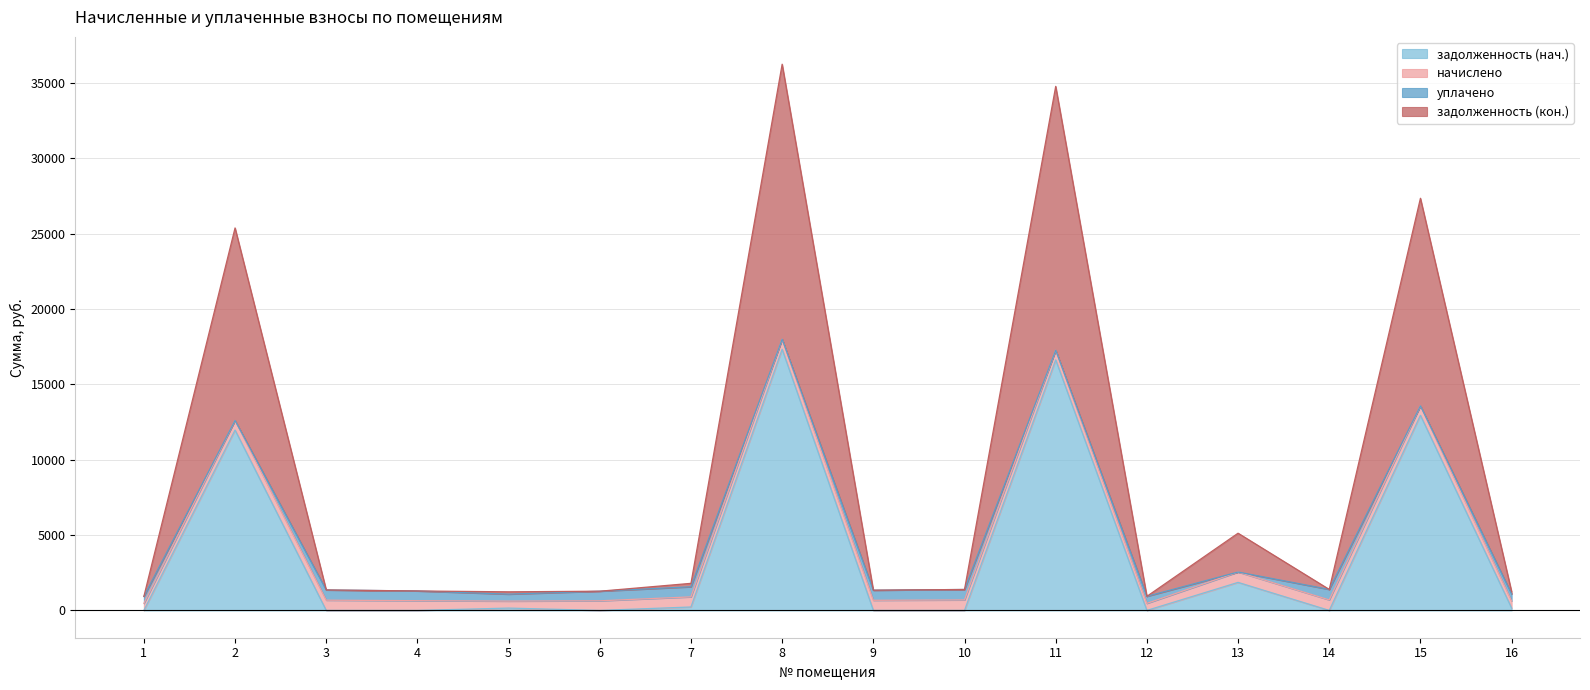

Which series changed the most between 4 and 15?

задолженность (кон.)